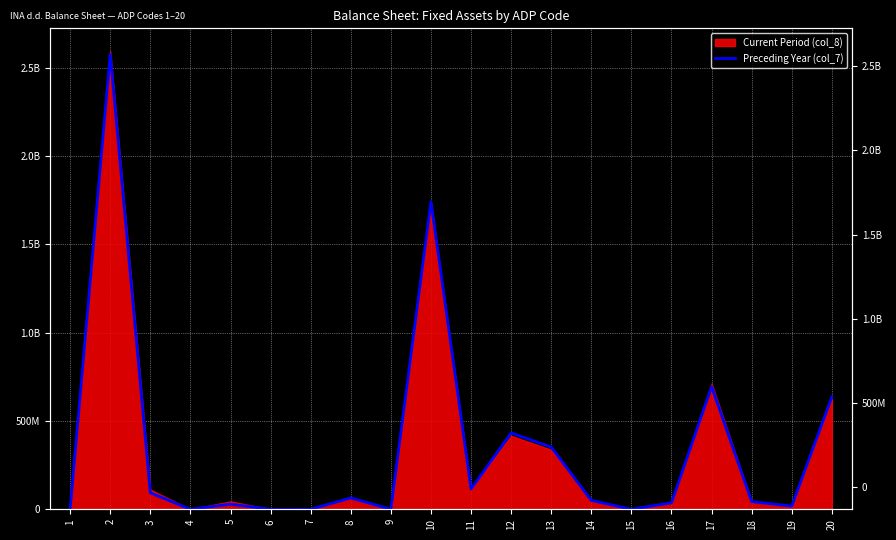

Reading left to right, what are all the values shown in this chart?

0	2575600000	93300000	0	29000000	0	100000	64200000	0	1741900000	114800000	432600000	351900000	50300000	0	36600000	694400000	43300000	18000000	636400000